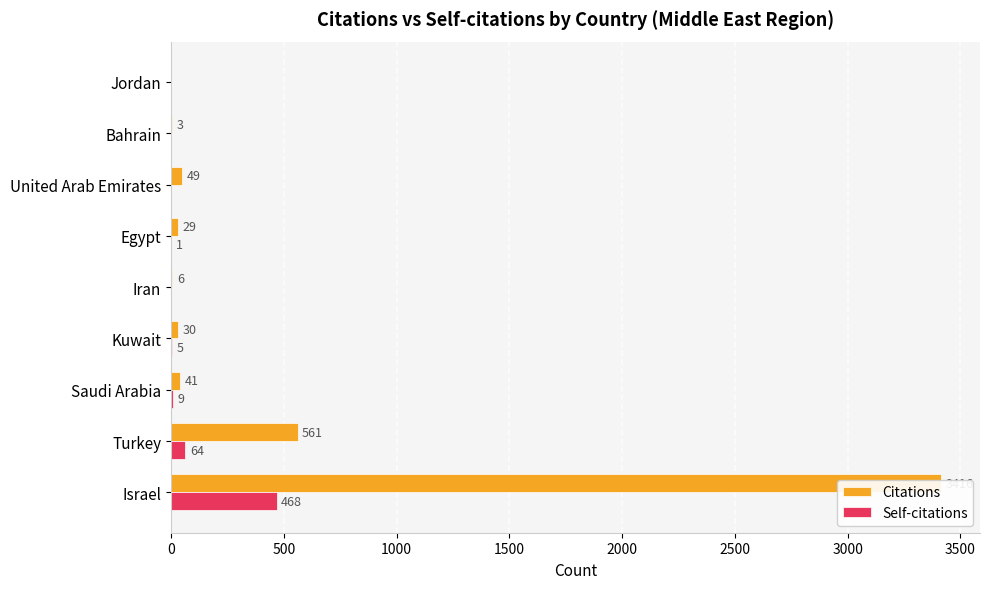

What is the value of the Self-citations bar at the 4th from the left?

5